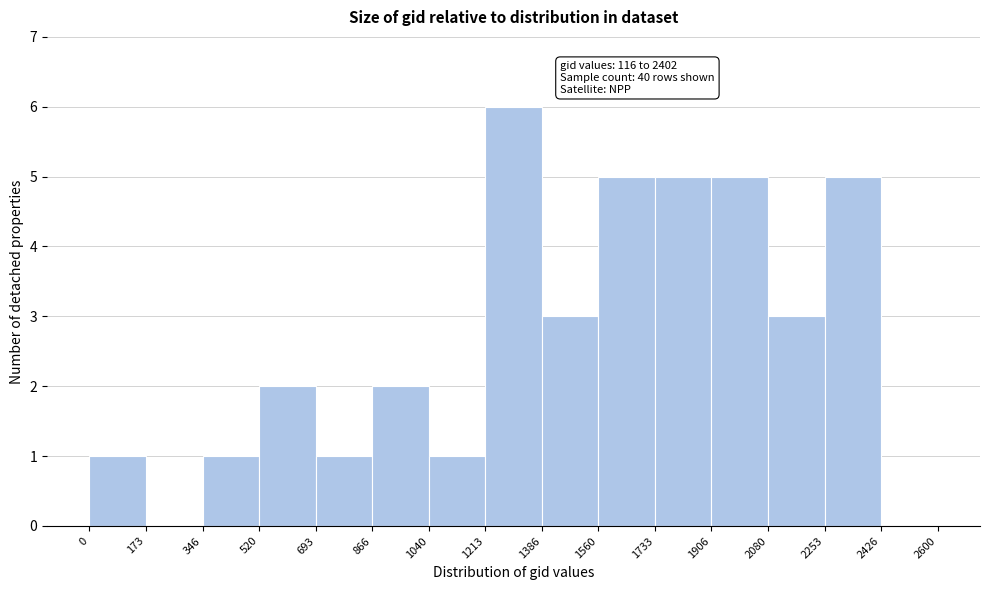

Over which range of the x-axis is the bar tallest?

1213 to 1386